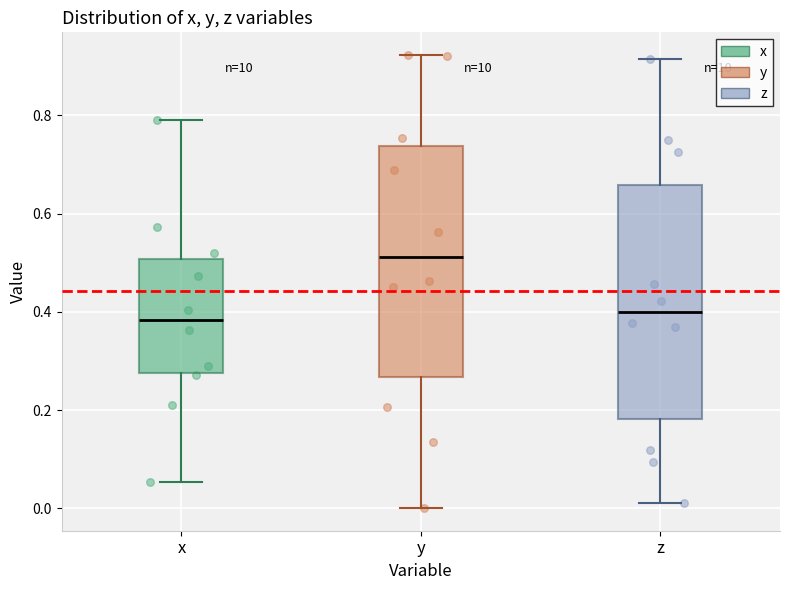

Where is the upper edge of the box for z on the y-axis? The values are not printed on the chart, so give them approximately, as read against the axis.

0.66